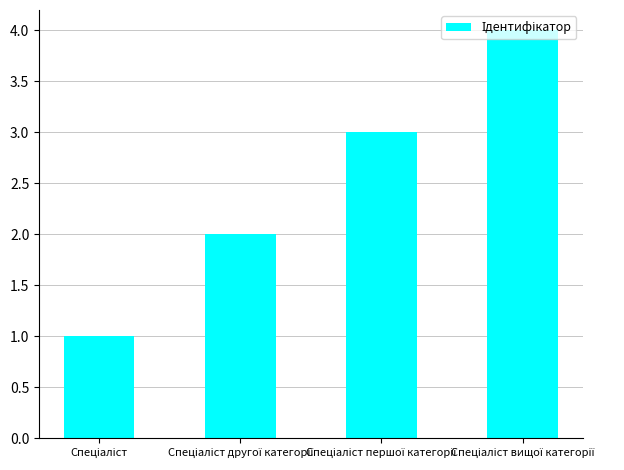

What is the difference between the maximum and minimum values?

3